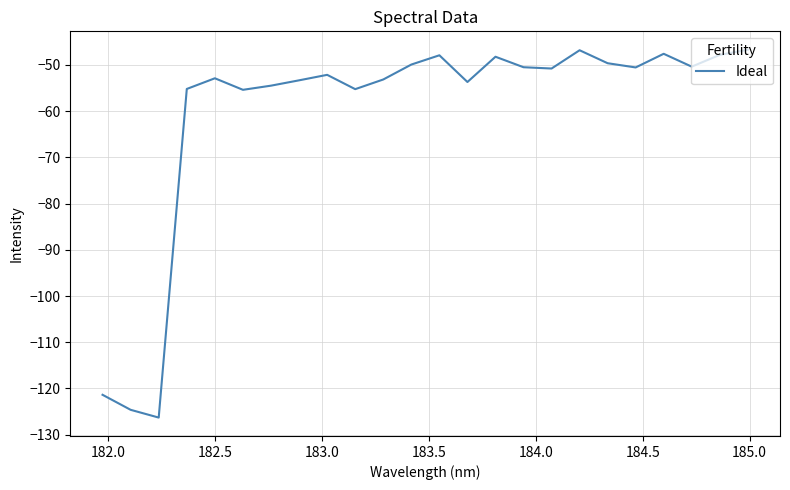

What is the difference between the maximum and minimum values?

79.6